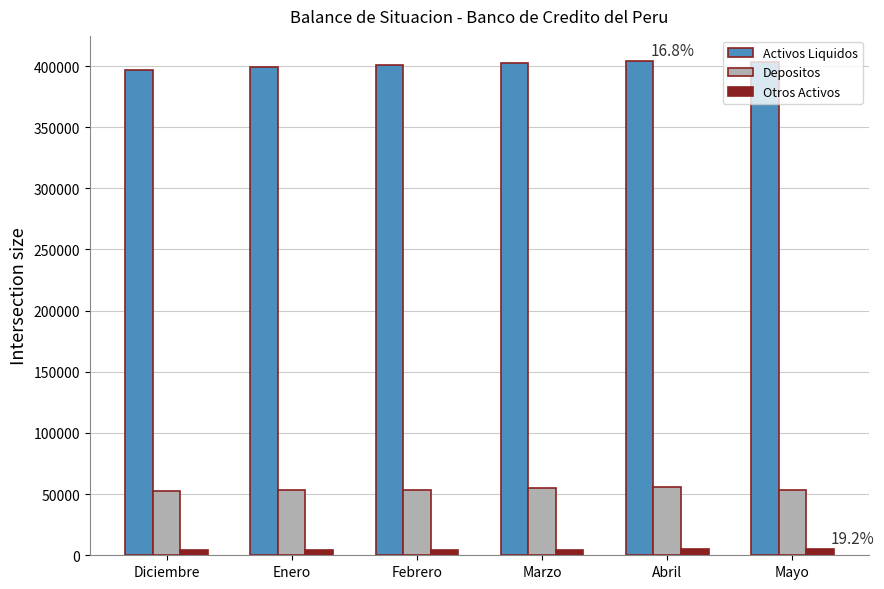

What is the difference between the highest and lowest values at Mayo?

397895.4